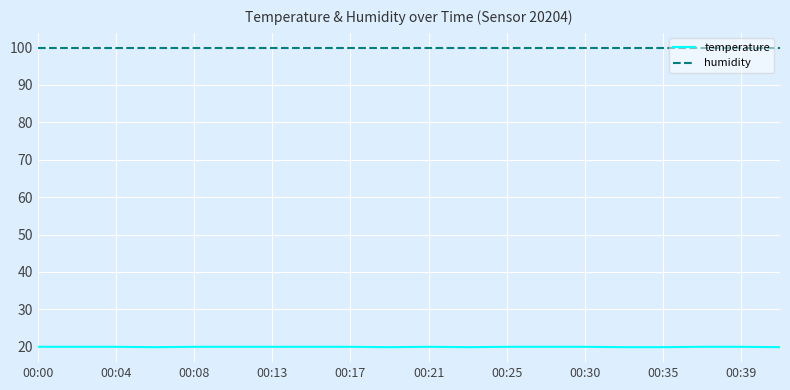

Which series has the widest spread of values?

temperature